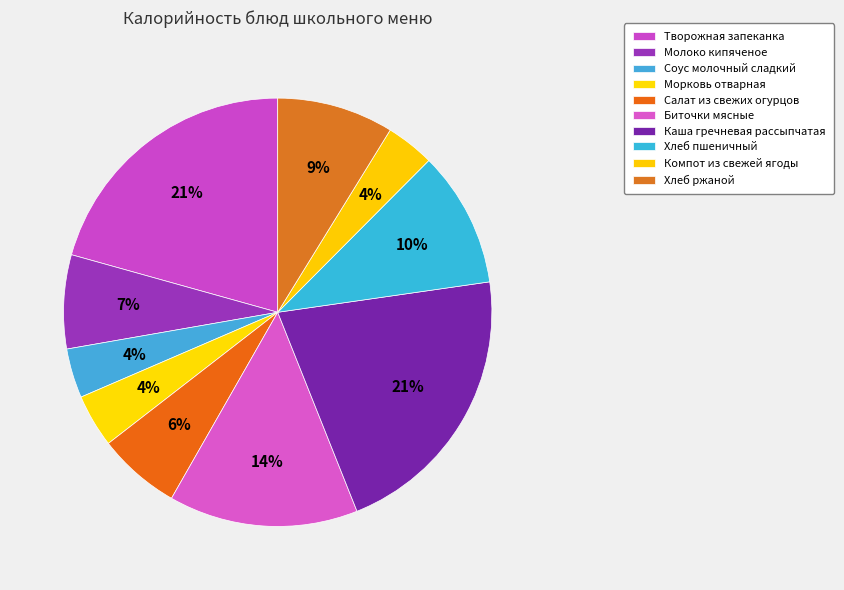

Rank the categories by value from lowest to highest.

Компот из свежей ягоды, Соус молочный сладкий, Морковь отварная, Салат из свежих огурцов, Молоко кипяченое, Хлеб ржаной, Хлеб пшеничный, Биточки мясные, Творожная запеканка, Каша гречневая рассыпчатая